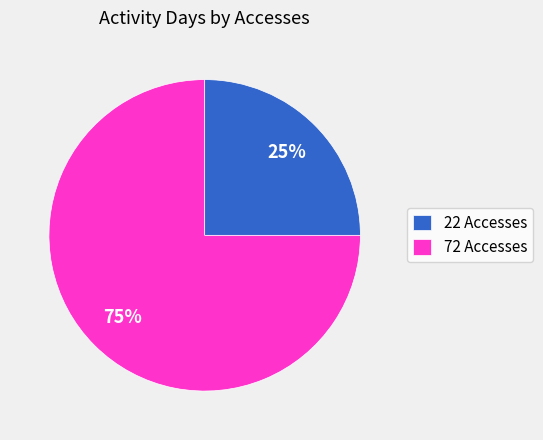

Which slice represents more than half of the pie?

72 Accesses